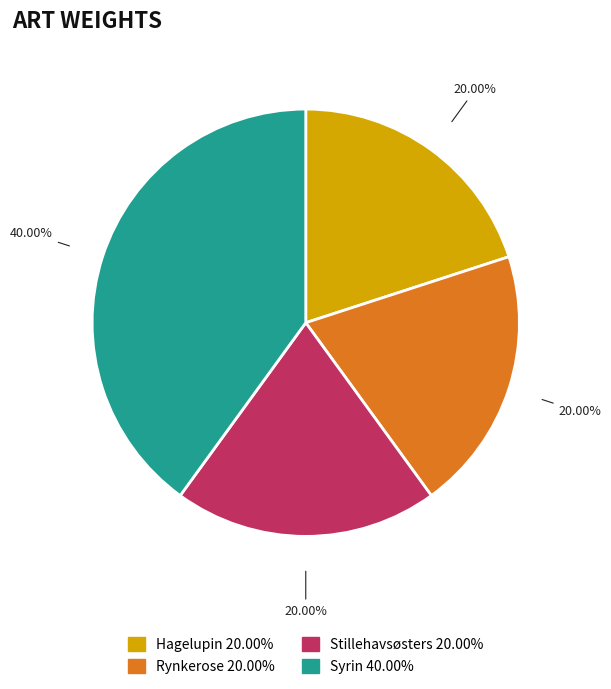

Does Syrin represent more than half of the total?

No